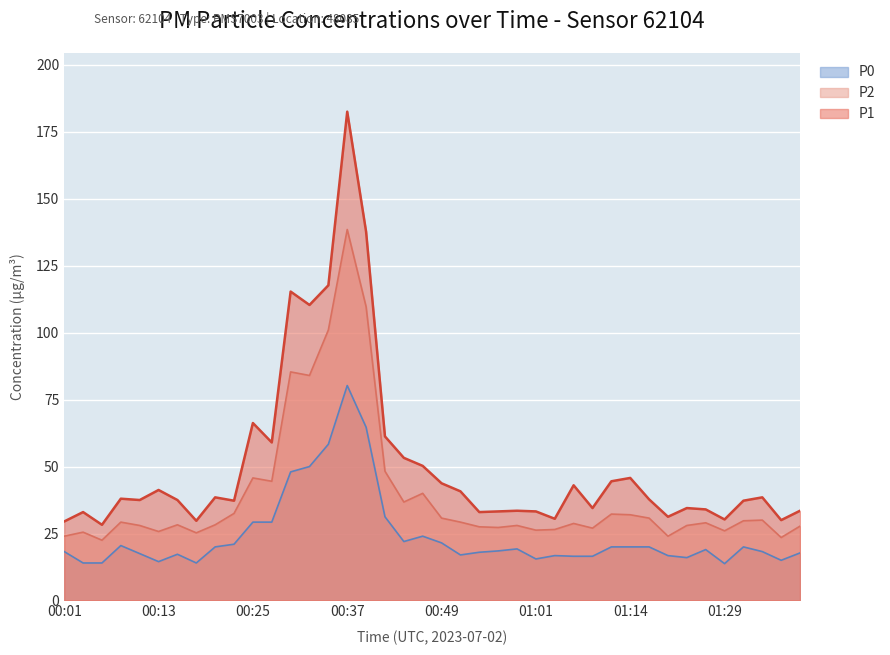

Is the value of P1 at 01:22 greater than the value of P2 at 01:16?

Yes